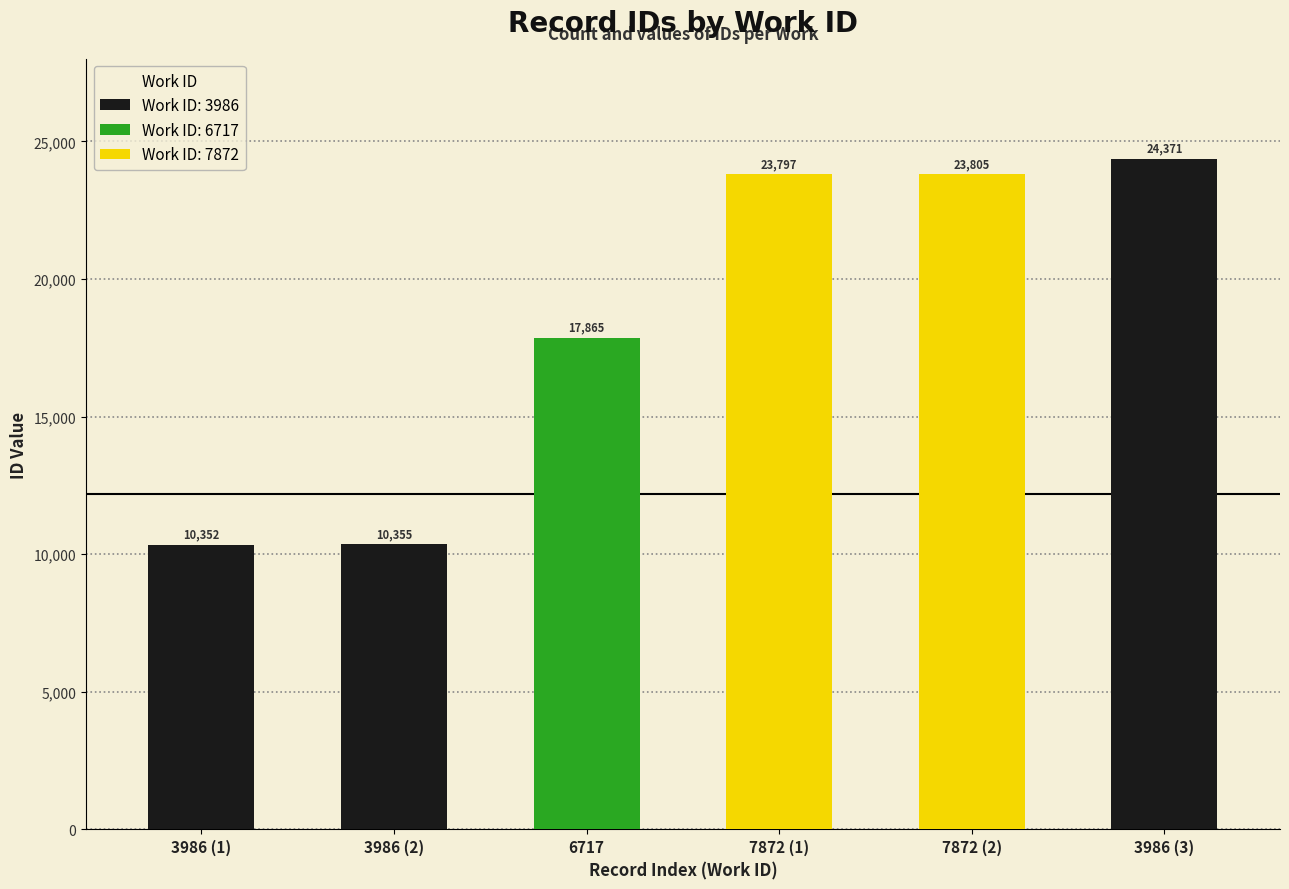

What is the change in value from 7872 to 7872?

+8